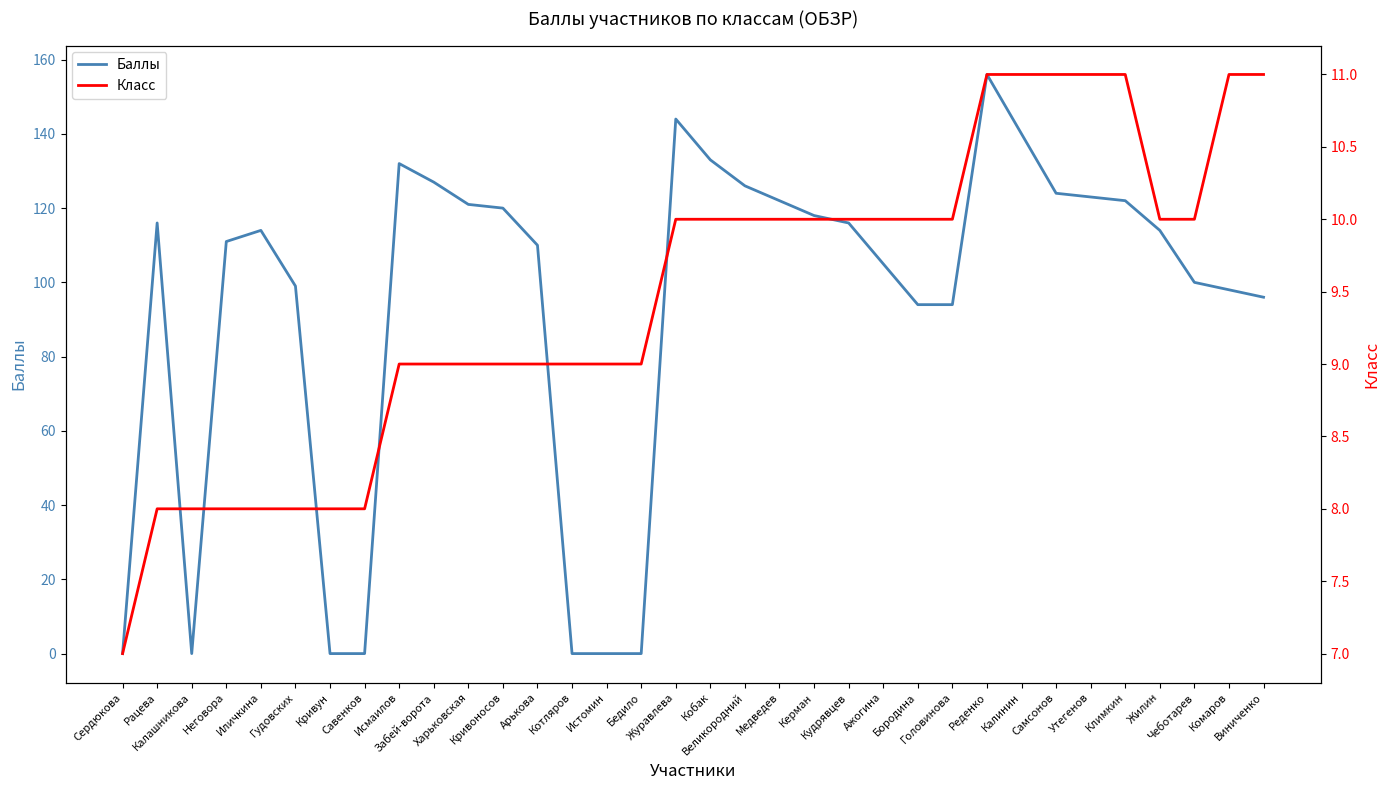

Where is the first local maximum for Баллы?

Рацева